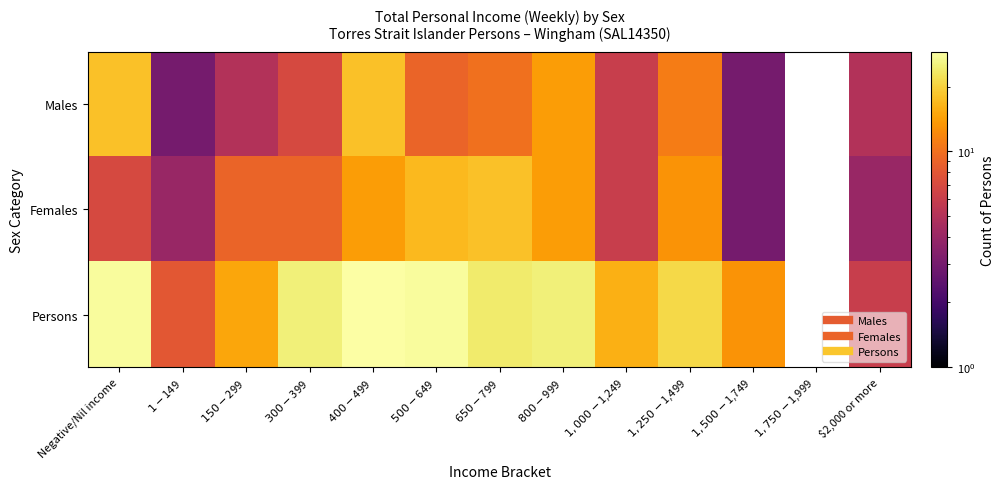

At which label is Females closest to 10?

$150-$299